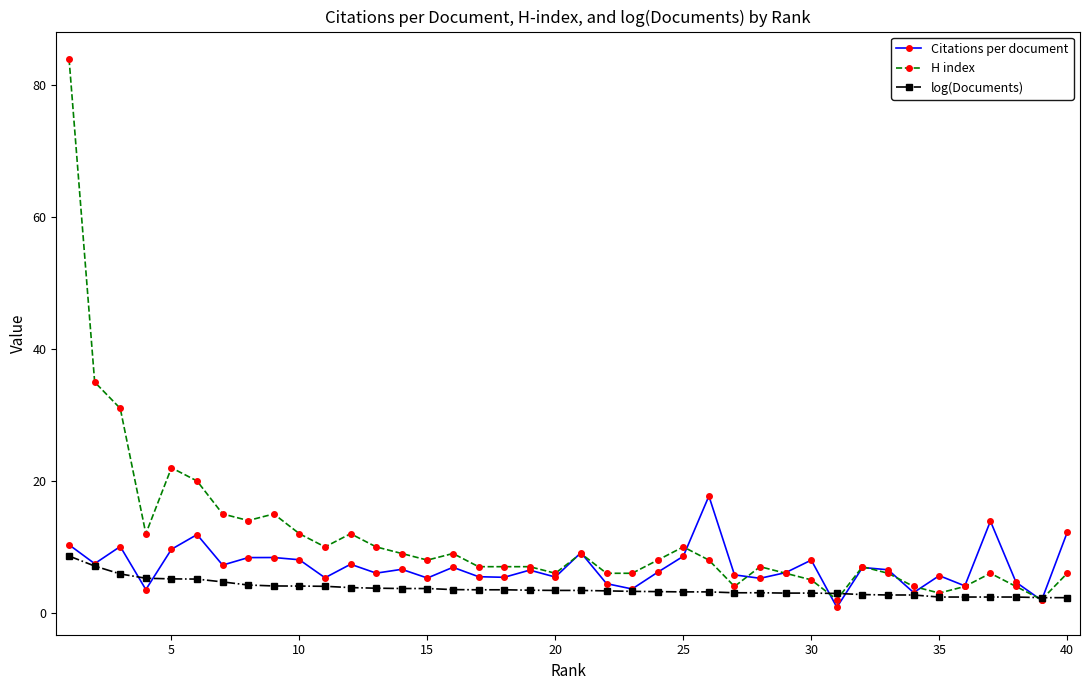

What is the lowest value of the log(Documents) series?

2.3